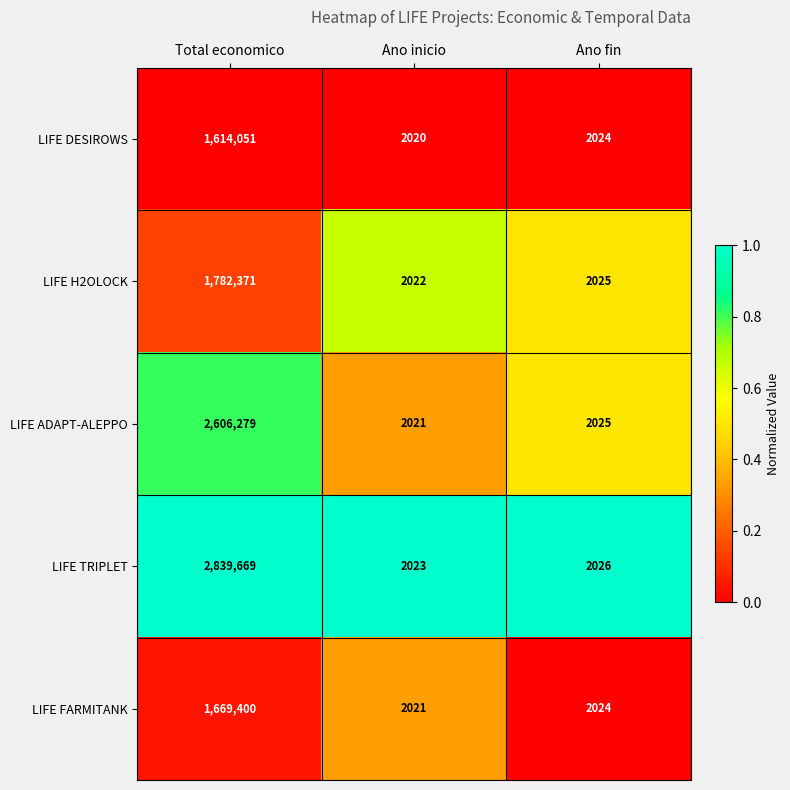

True or false: LIFE H2OLOCK has a value of 2496929 at Total economico.

False